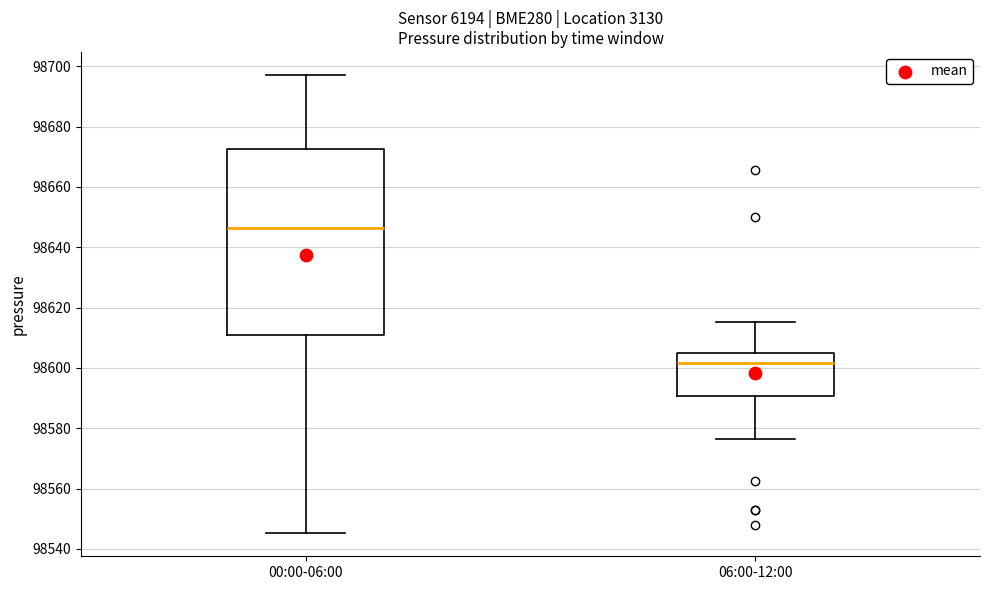

Reading left to right, transcribe this box plot: for each box, give where its median line is, the range the box spans, and where its two whiskers end, as read against the y-axis. The values are not printed on the chart, so give them approximately, as read against the axis.

00:00-06:00: median 98646, box 98610 to 98672, whiskers 98546 to 98698
06:00-12:00: median 98602, box 98590 to 98606, whiskers 98576 to 98616